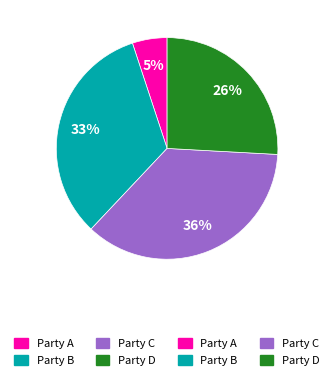

Is there any slice that represents more than half of the pie?

No